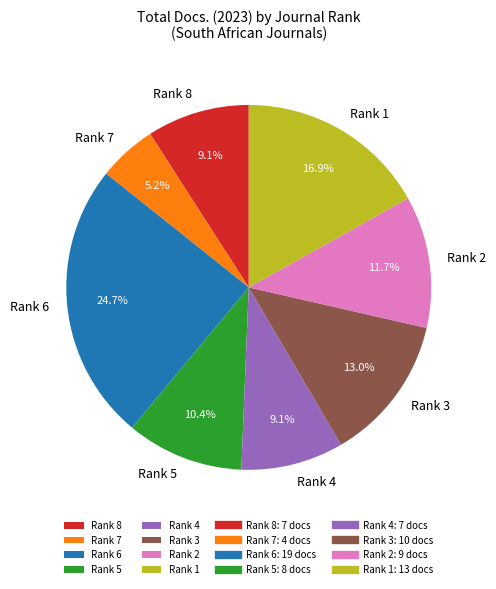

Is there a majority slice in this chart?

No